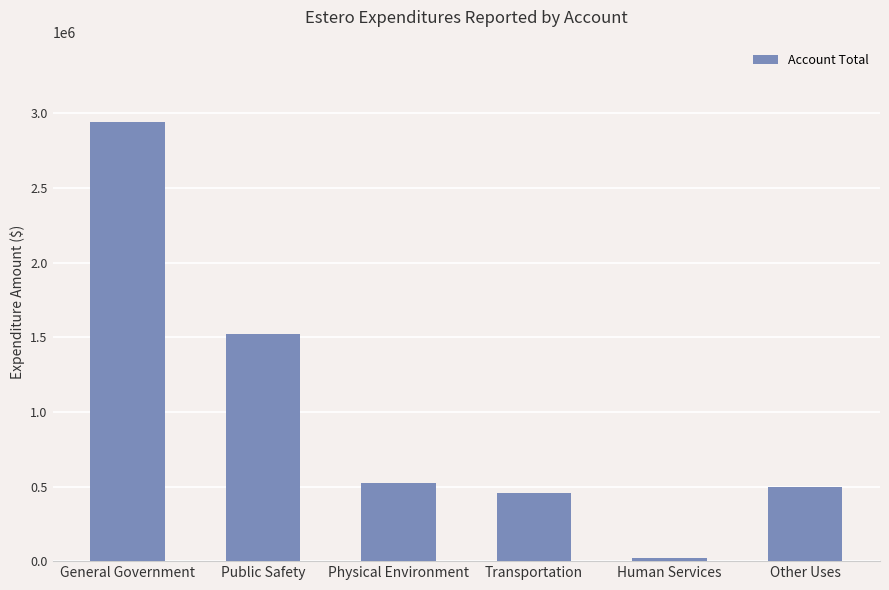

How many series are shown in this chart?

1